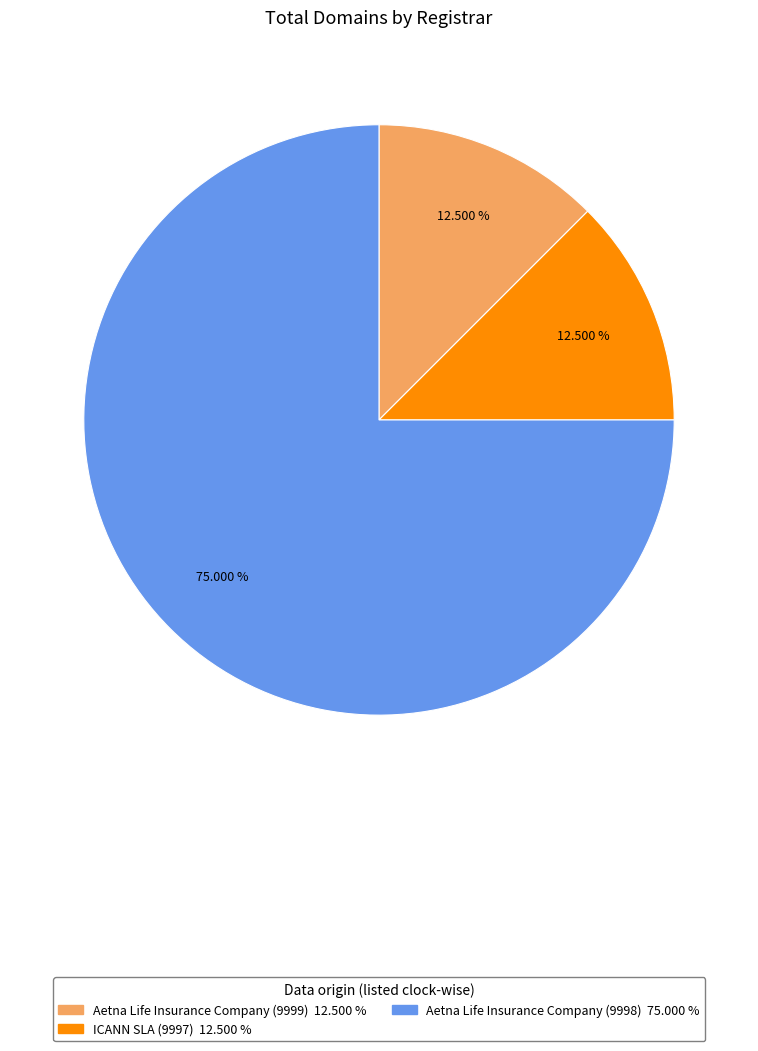

What is the ratio of the value at Aetna Life Insurance Company (9998) to the value at ICANN SLA (9997)?

6.0